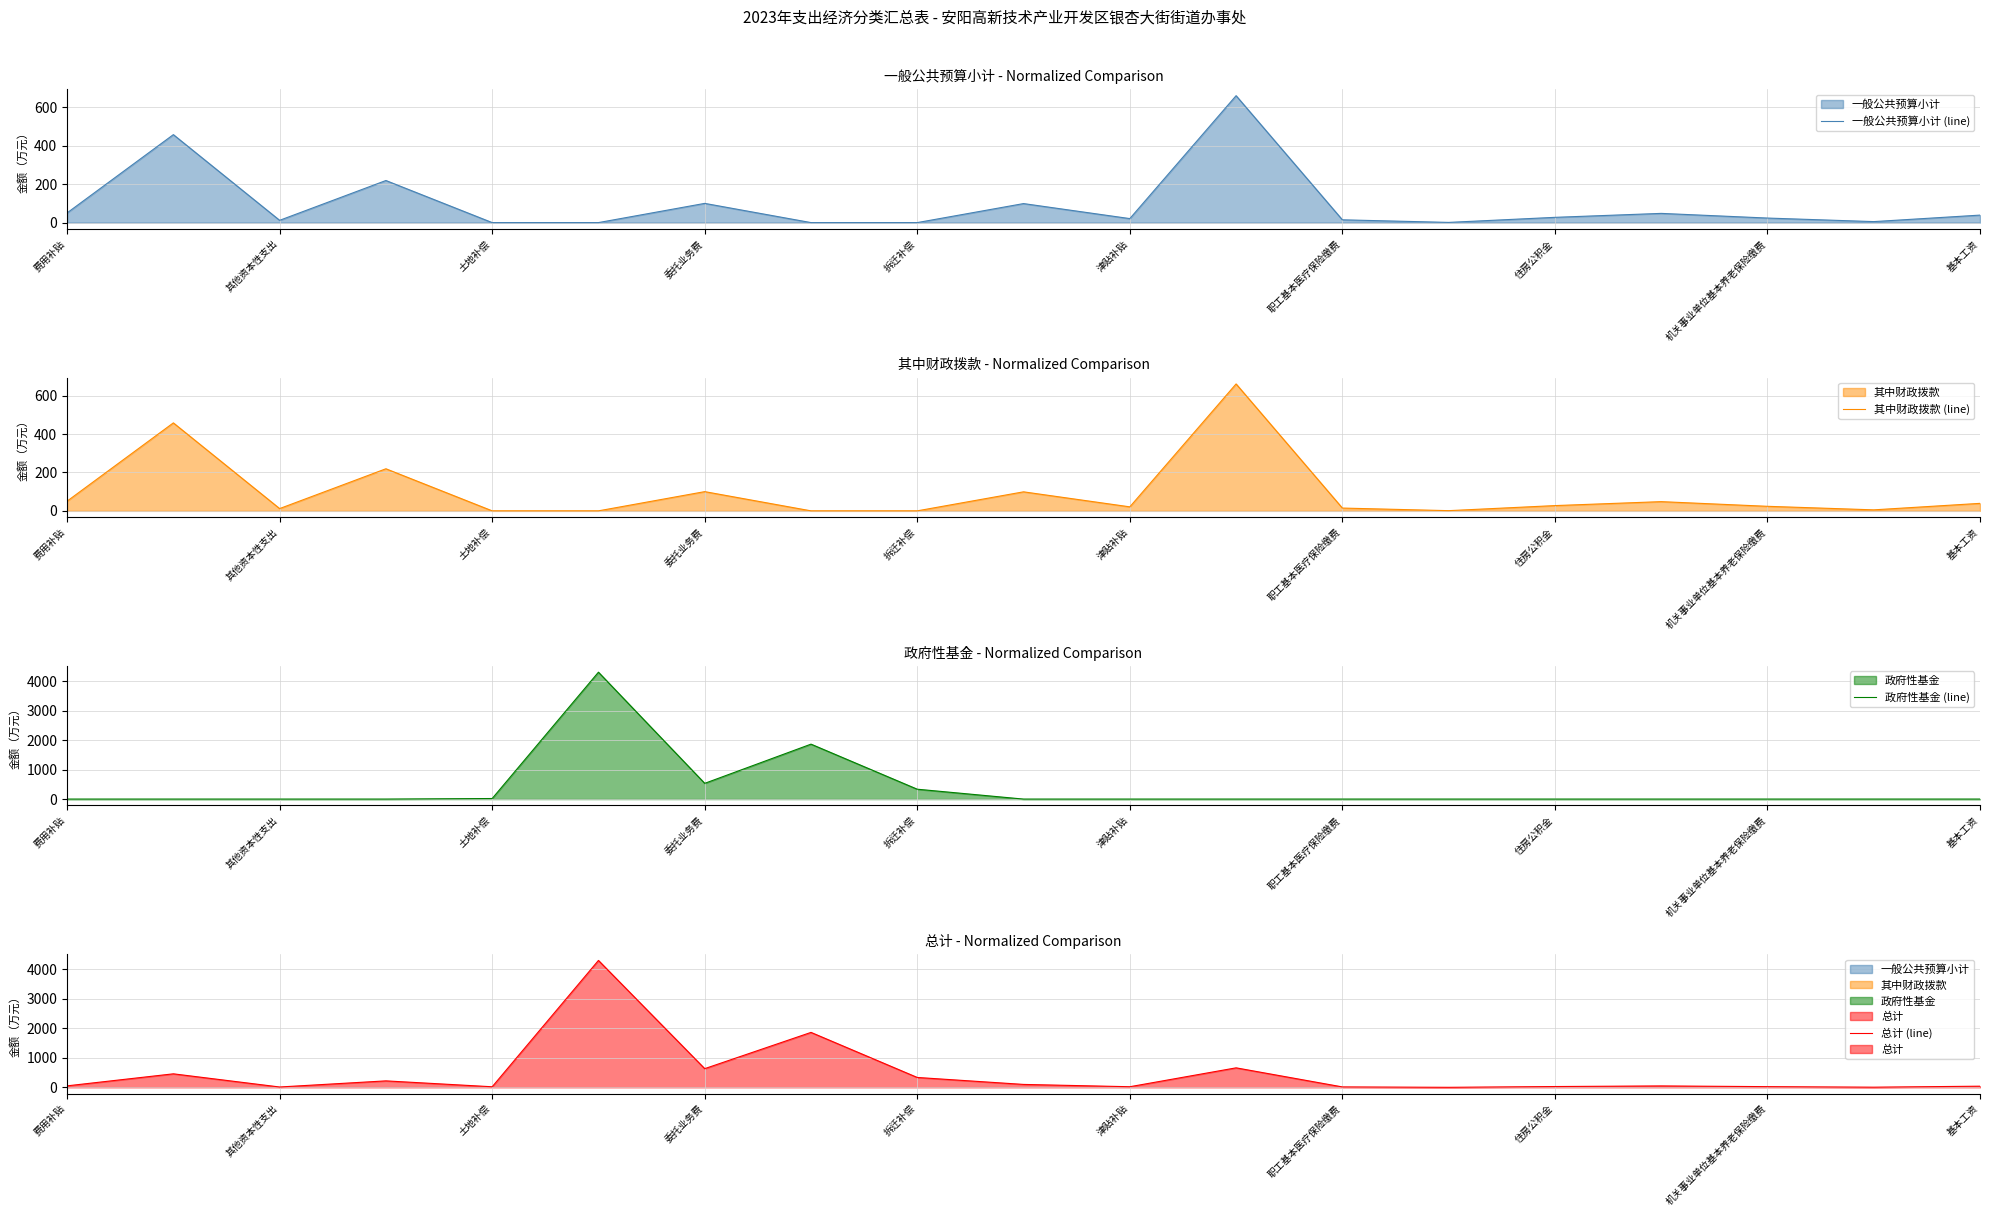

What is the spread (max minus min) of values at 费用补贴?

50.4